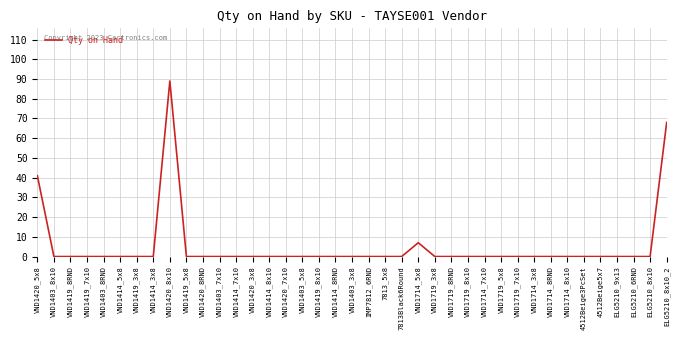

Reading left to right, transcribe all the data shown in this chart.

41	0	0	0	0	0	0	0	89	0	0	0	0	0	0	0	0	0	0	0	0	0	0	7	0	0	0	0	0	0	0	0	0	0	0	0	0	0	68